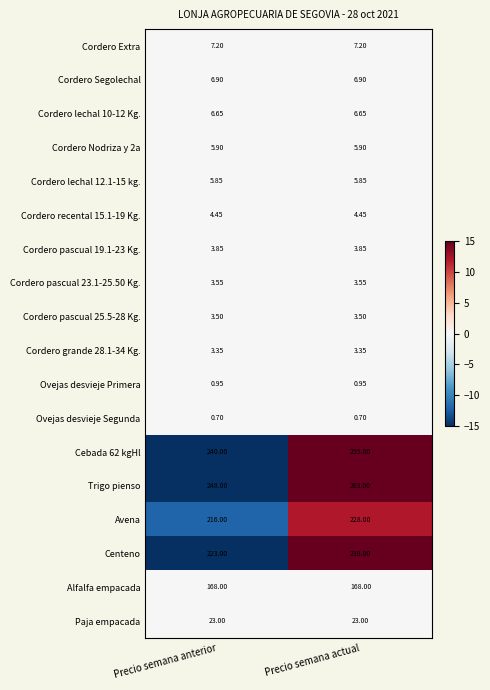

What is the smallest value displayed?

0.7